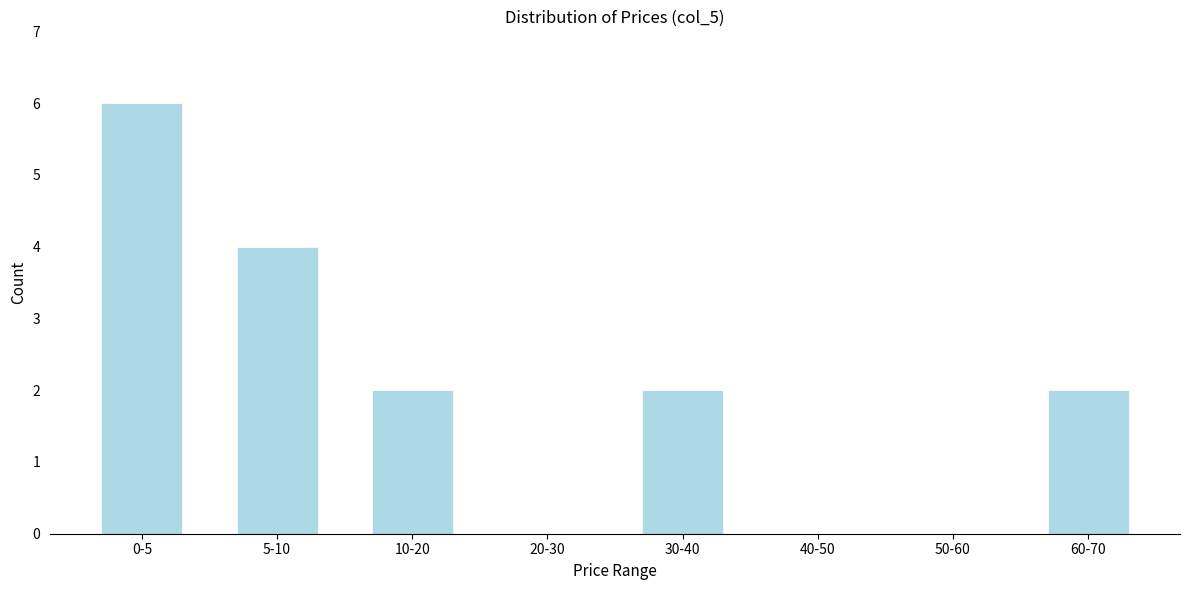

Reading left to right, transcribe all the data shown in this chart.

0-5=6	5-10=4	10-20=2	20-30=0	30-40=2	40-50=0	50-60=0	60-70=2